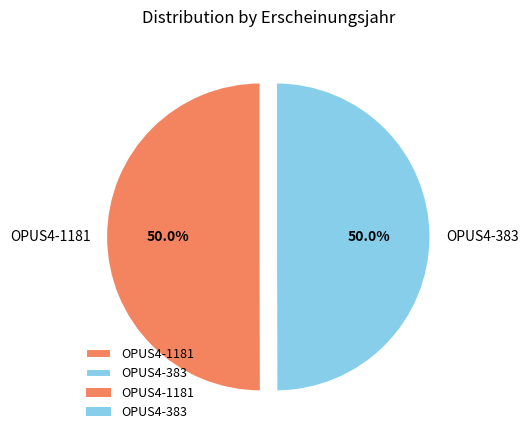

Is it true that OPUS4-383 is 45% of the pie?

False